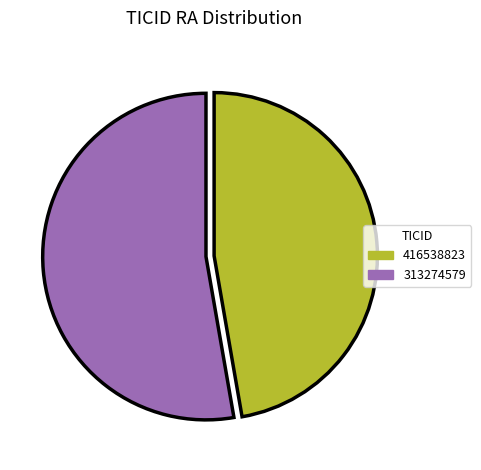

The 416538823 slice represents 47% of the pie. True or false?

True